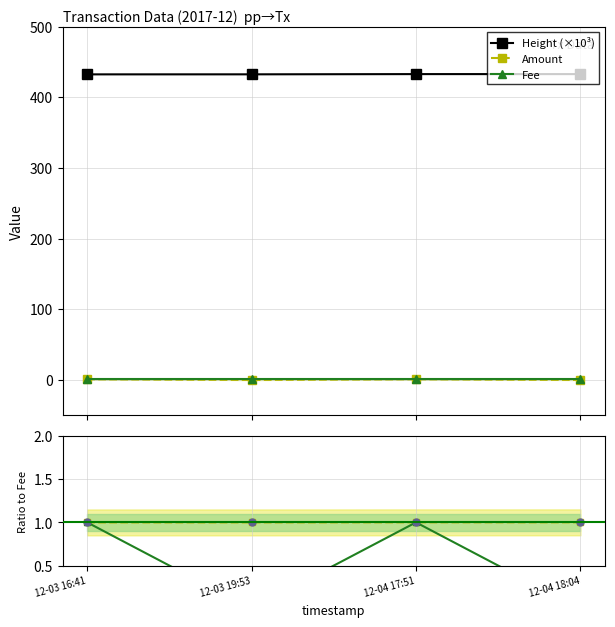

At which label does Height ratio first exceed 1?

12-04 17:51